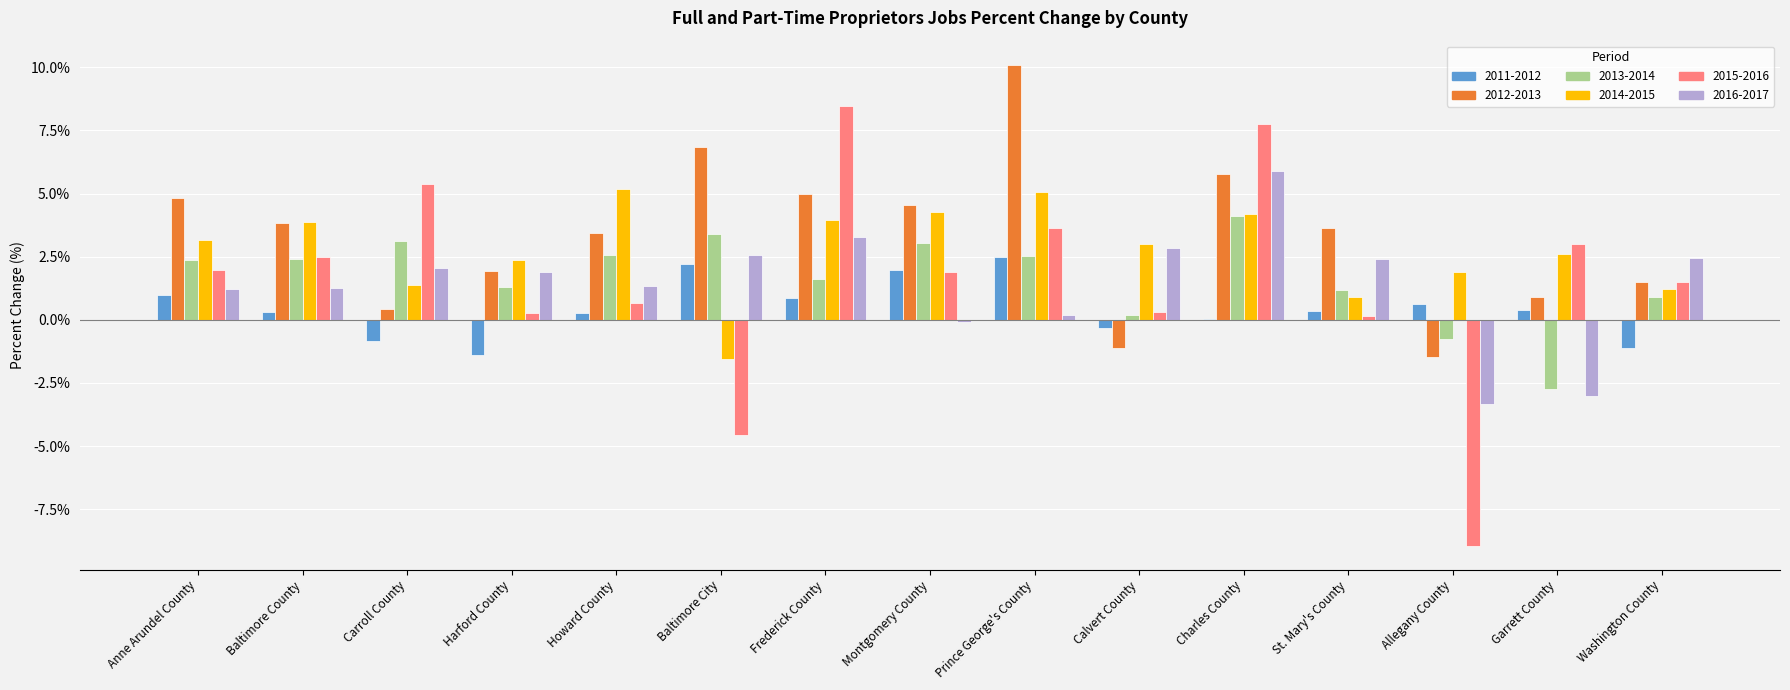

Is it true that 2015-2016 equals -8.9 at Allegany County?

True